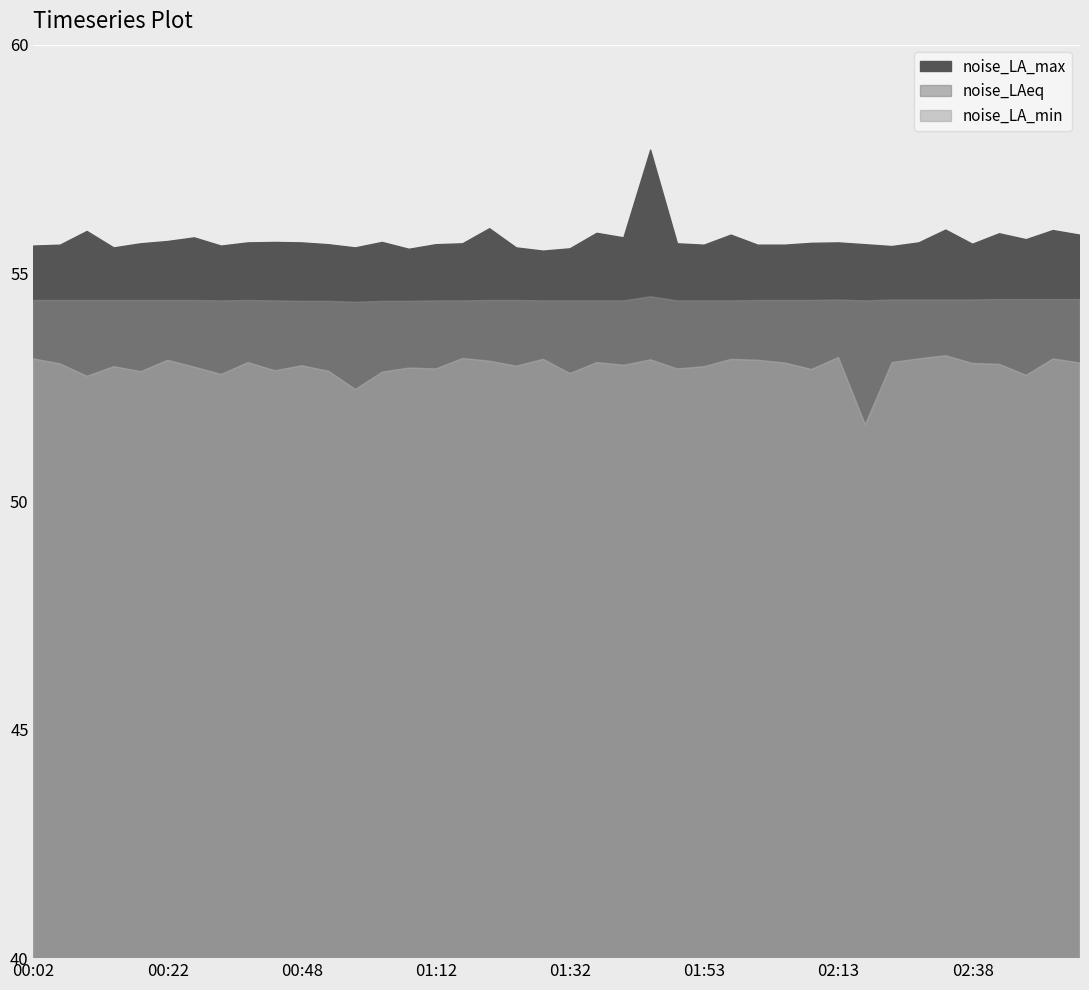

What is the label of the 23rd point from the right?

01:20